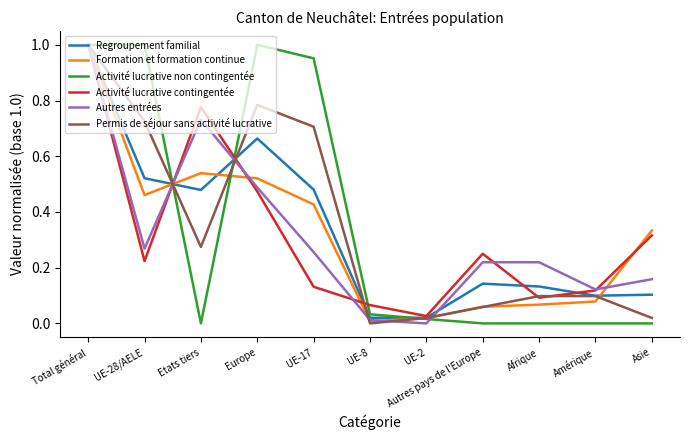

What is the sum of all Activité lucrative contingentée values?

3.5